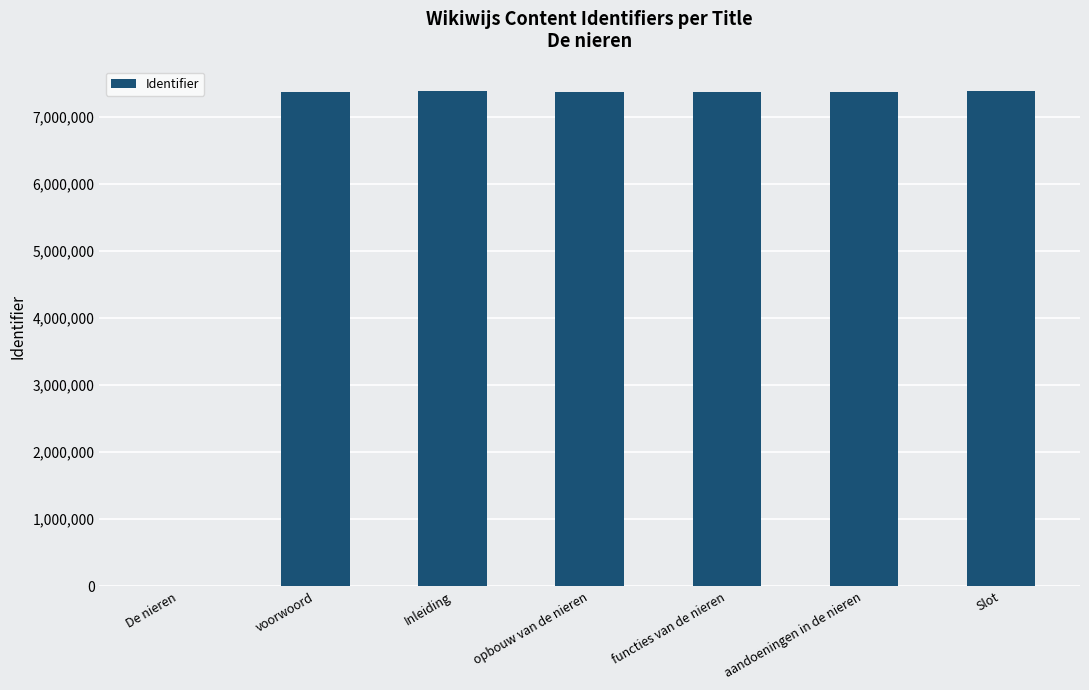

What is the greatest value displayed?

7387703